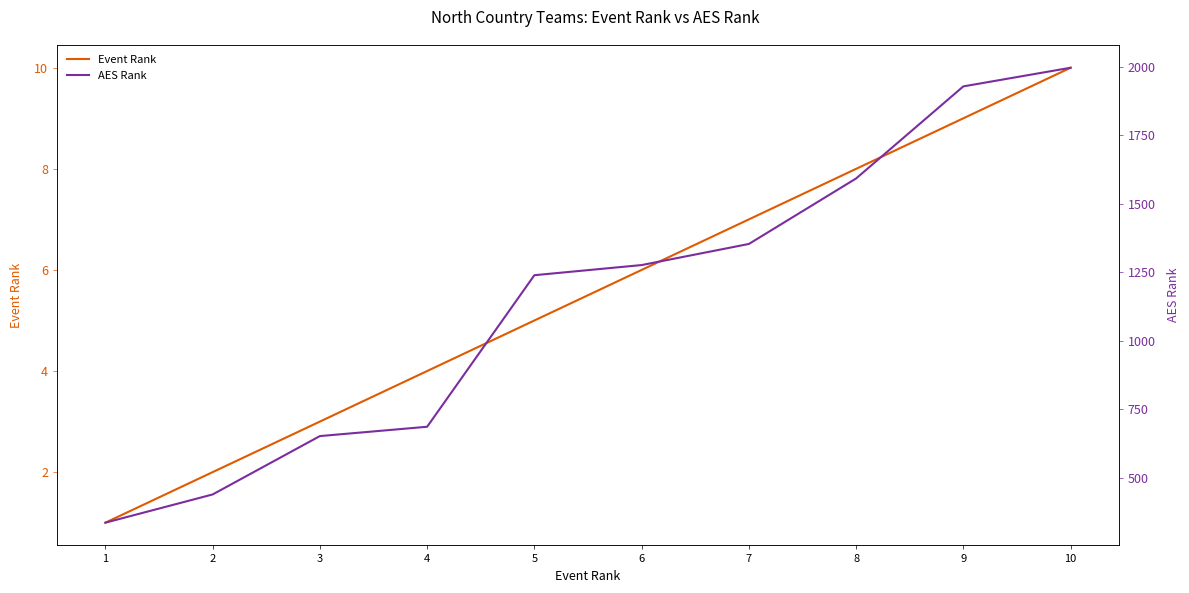

The AES Rank series shows 1354 at 7. True or false?

True